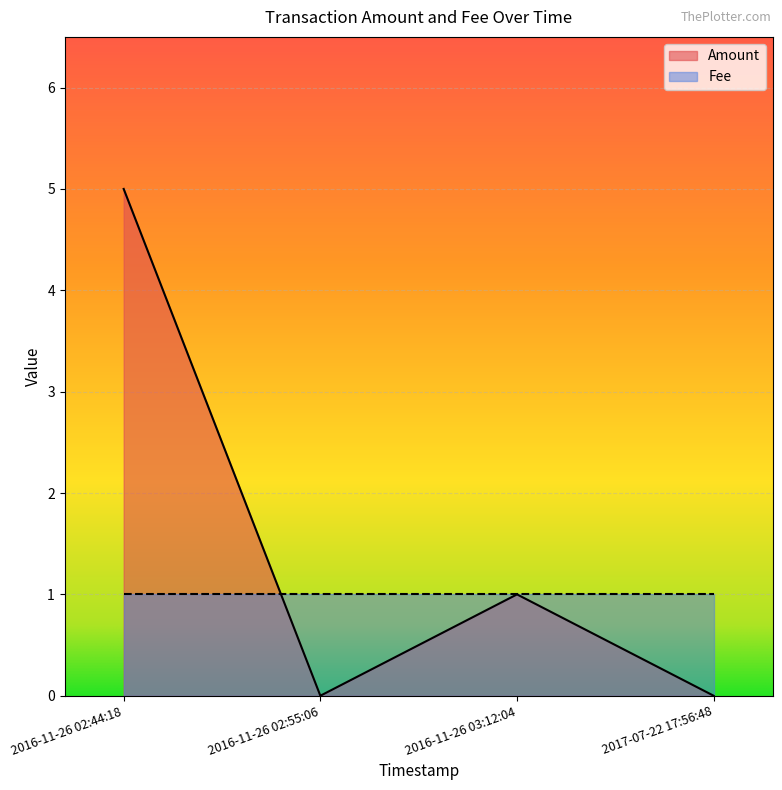

How many positive values does the Amount series have?

2